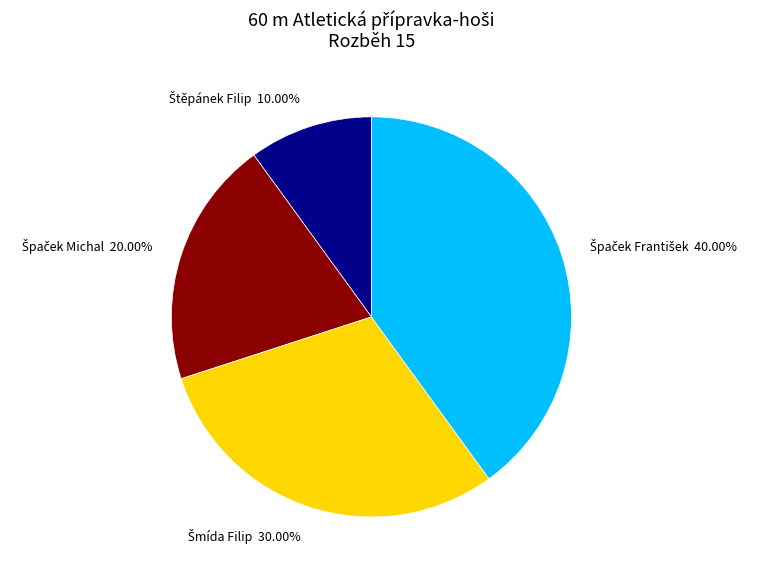

Is there any slice that represents more than half of the pie?

No